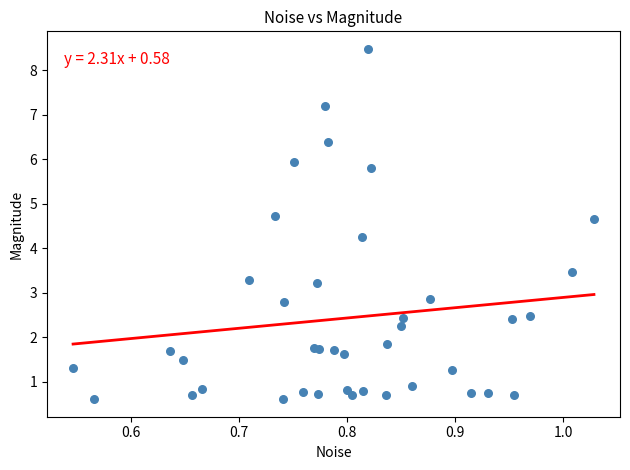

What Y value in the scatter plot is closest to 4?

4.2